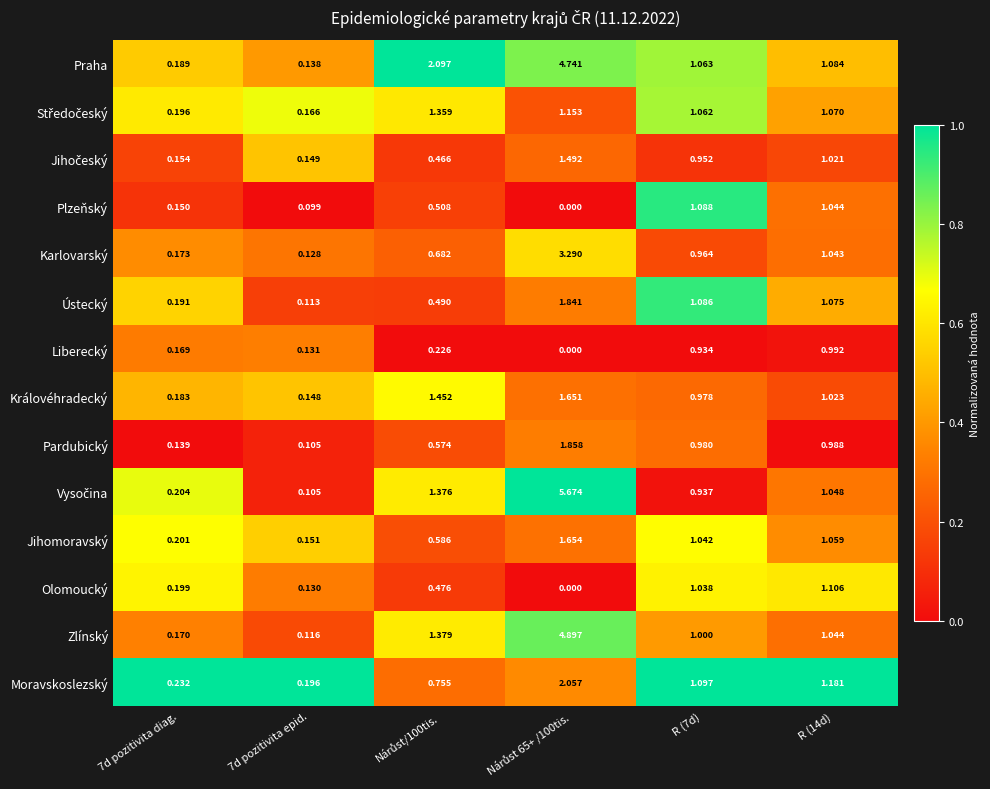

What is the maximum value shown in the chart?

5.7